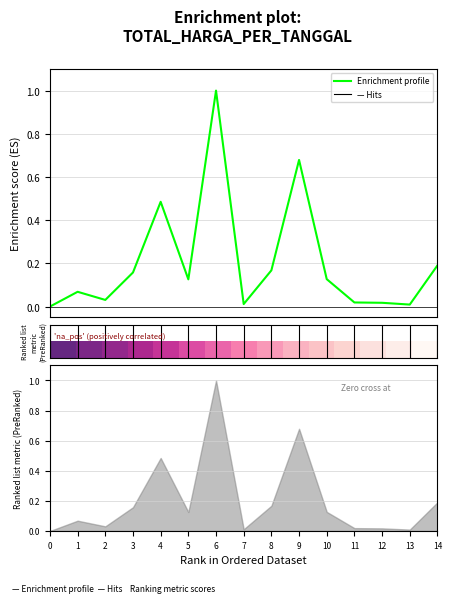

What is the highest value of the Enrichment profile series?

1.0